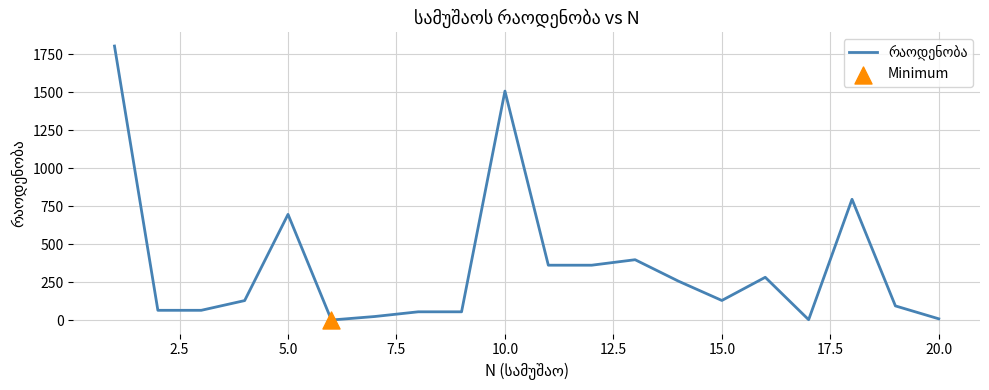

What is the greatest value displayed?

1804.0